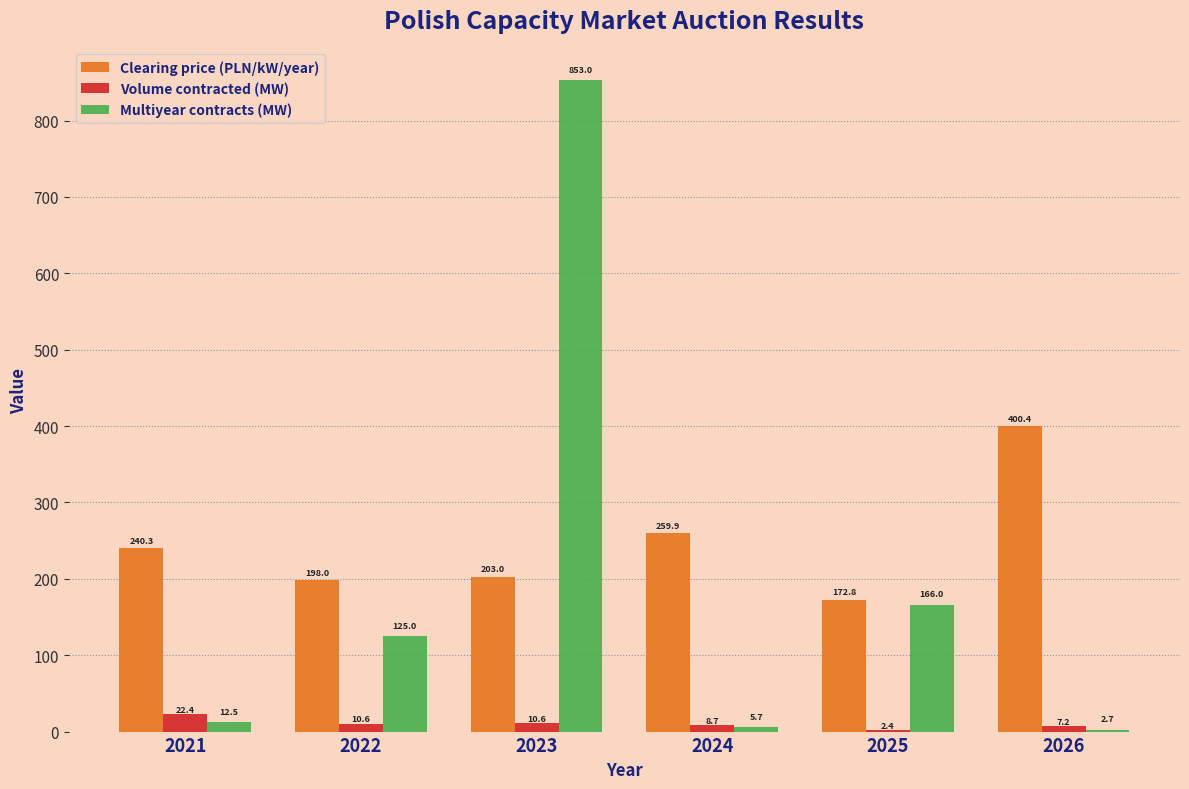

How many values in the Volume contracted (MW) series exceed 10?

3